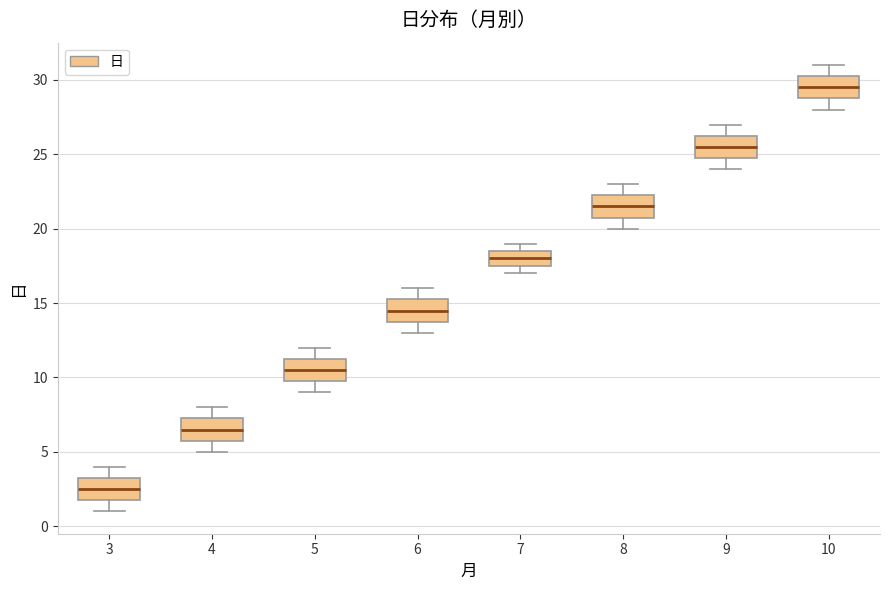

Where does the upper whisker of the box at x = 9 end on the y-axis? The values are not printed on the chart, so give them approximately, as read against the axis.

27.0